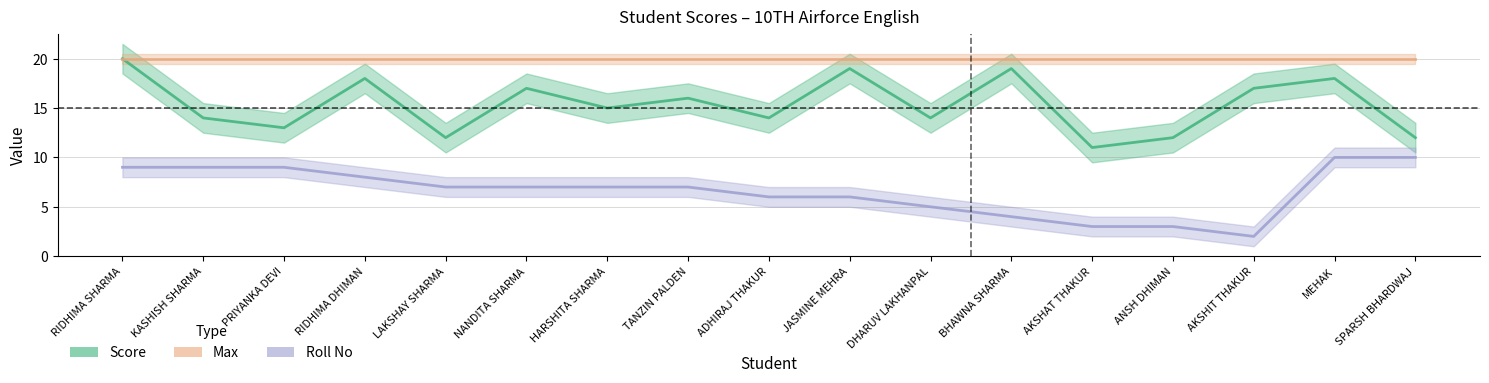

The value of Roll No at LAKSHAY SHARMA is 4. True or false?

False